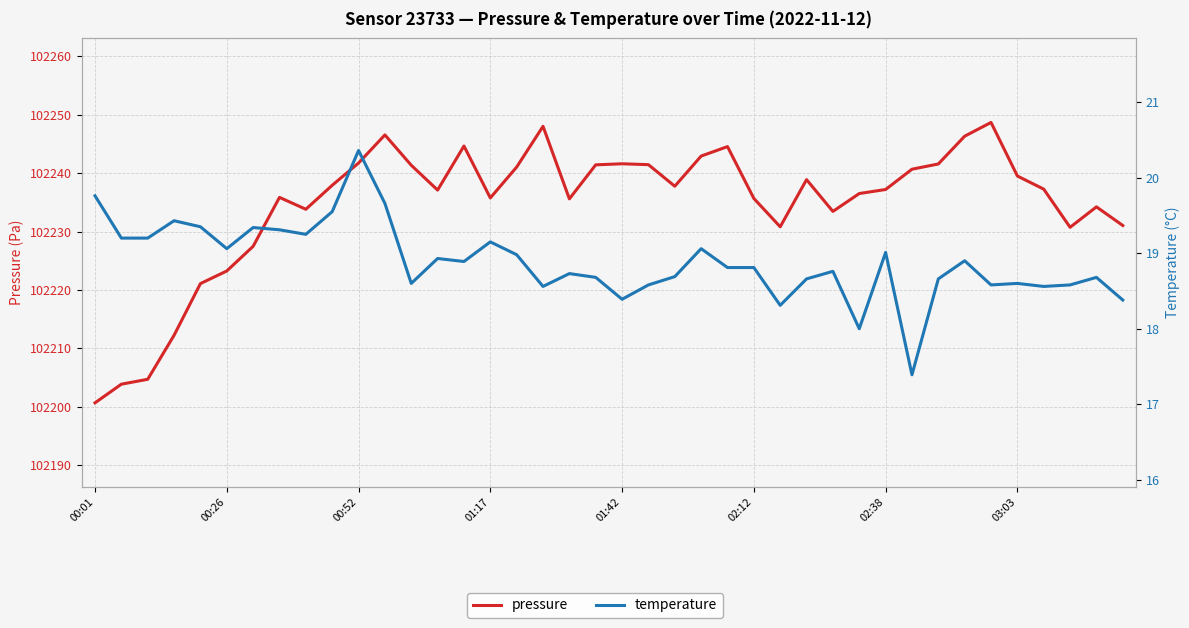

At which category does the chart reach its minimum across all series?

31